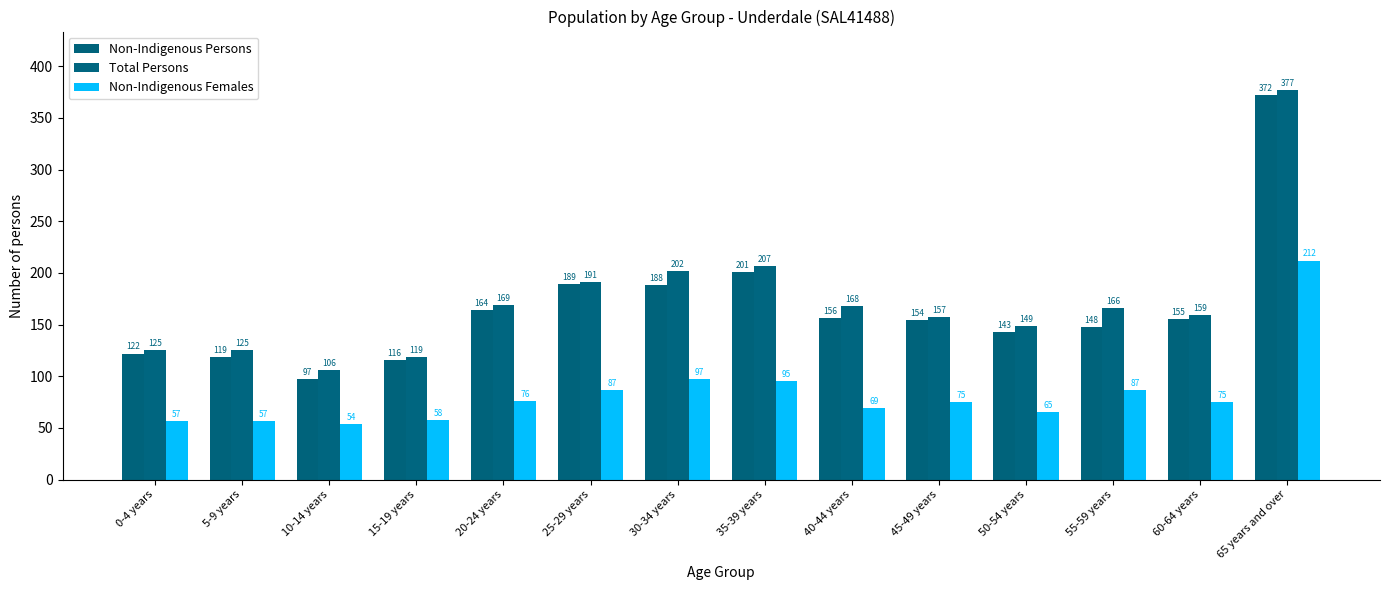

Reading left to right, transcribe all the data shown in this chart.

Non-Indigenous Persons: 122	119	97	116	164	189	188	201	156	154	143	148	155	372
Total Persons: 125	125	106	119	169	191	202	207	168	157	149	166	159	377
Non-Indigenous Females: 57	57	54	58	76	87	97	95	69	75	65	87	75	212